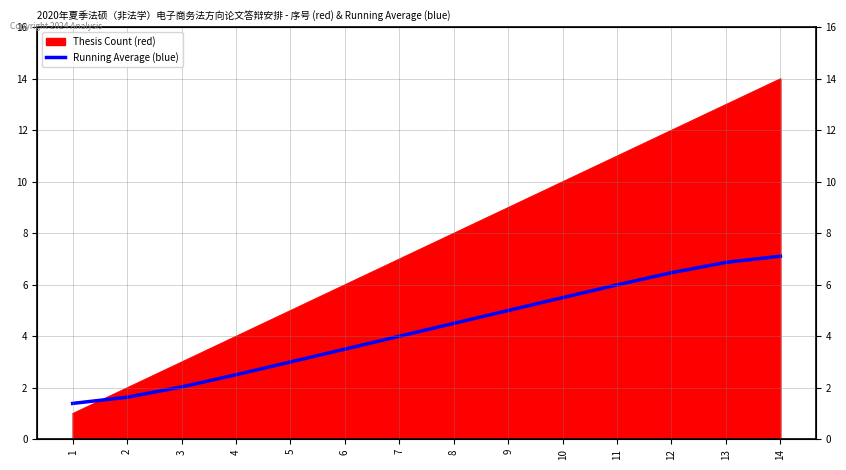

What is the difference between the maximum and minimum values?

5.7